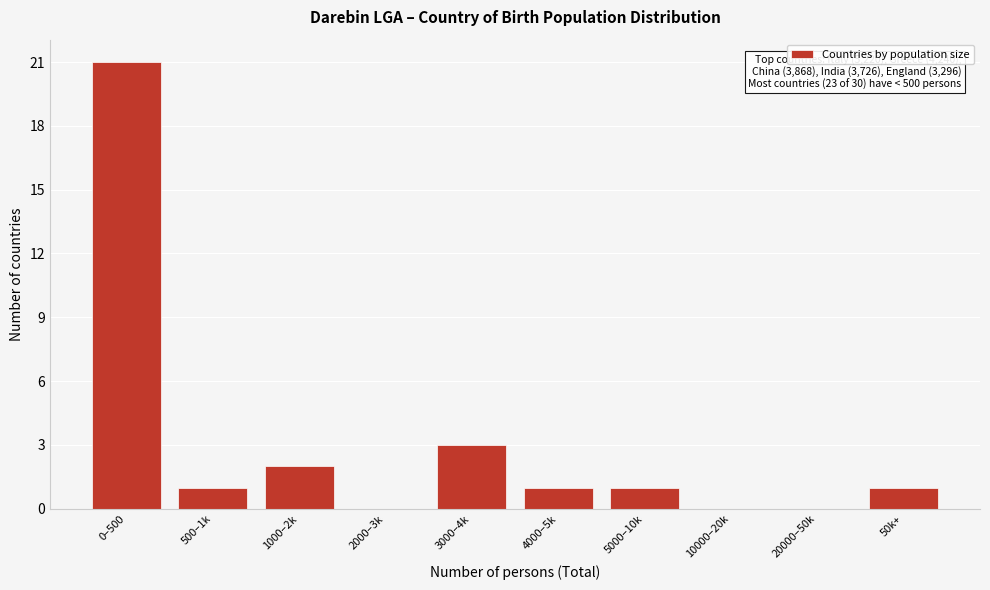

Reading left to right, list all the values displayed in this chart.

0–500=21	500–1k=1	1000–2k=2	2000–3k=0	3000–4k=3	4000–5k=1	5000–10k=1	10000–20k=0	20000–50k=0	50k+=1